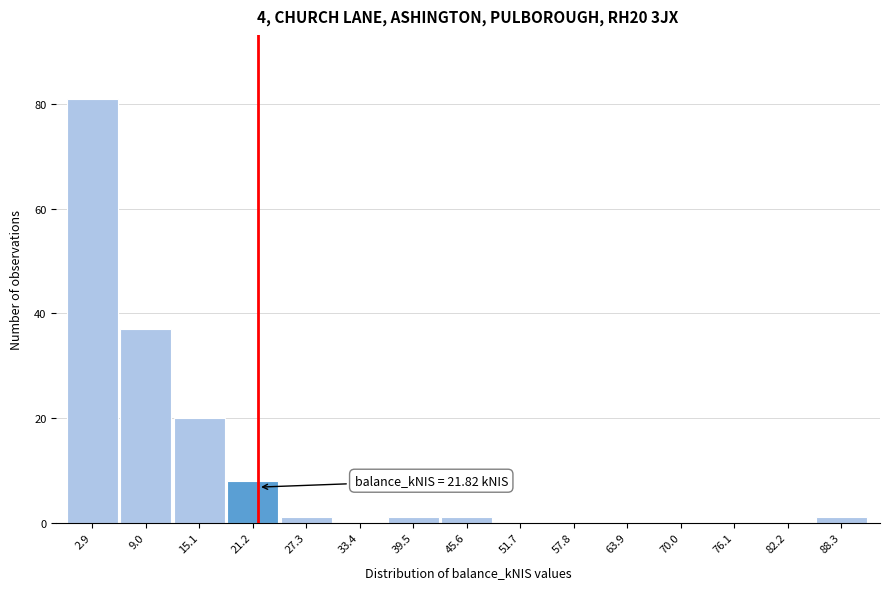

Which range on the x-axis has the tallest bar?

0 to 6